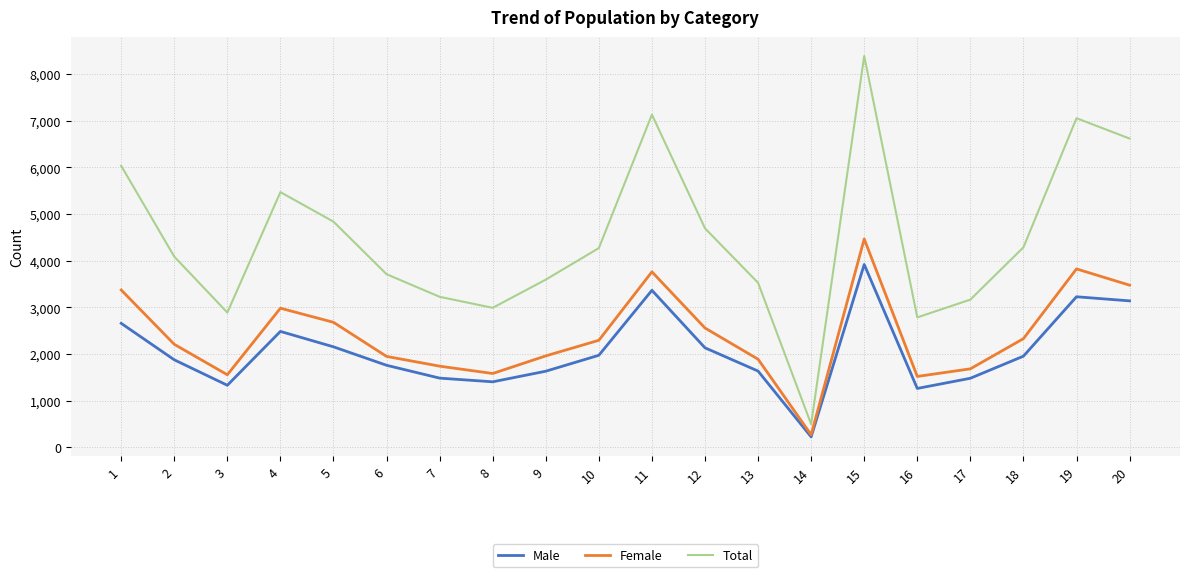

True or false: Total and Female intersect in this chart.

False